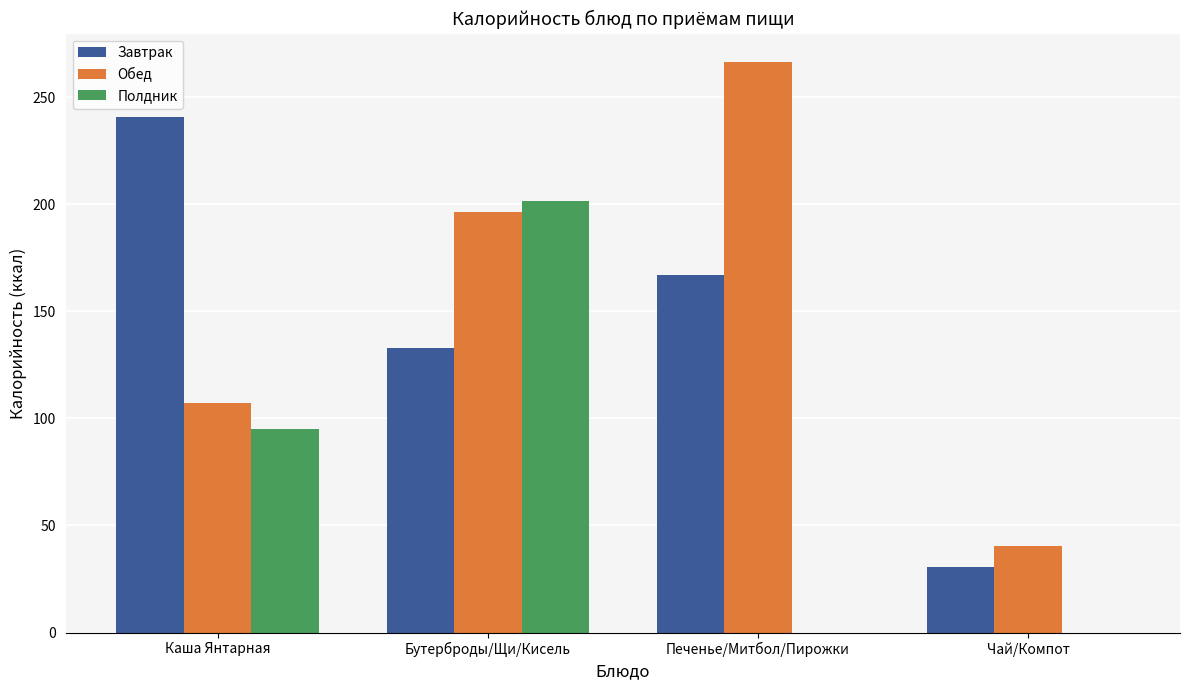

Where is Завтрак nearest to the value 135?

Бутерброды/Щи/Кисель